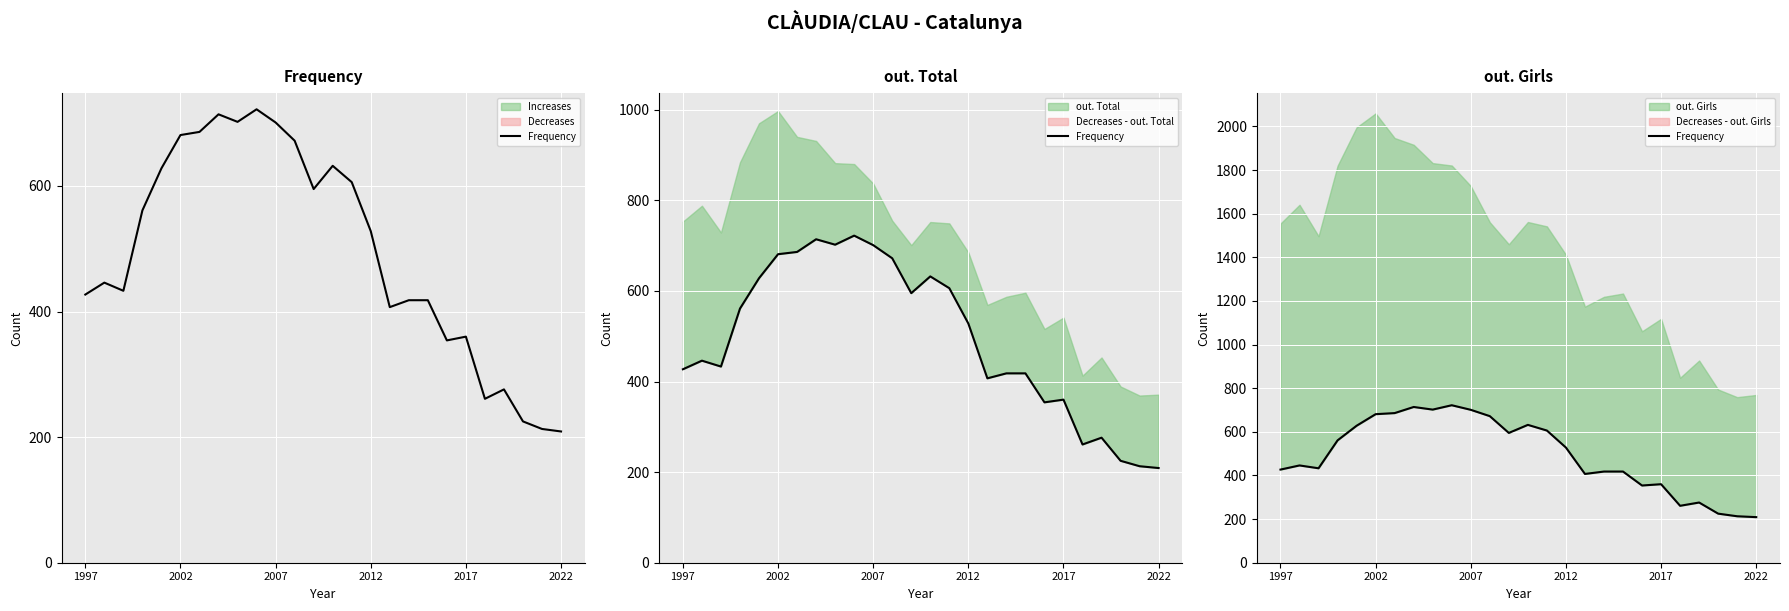

Does the chart display data point markers on the line(s)?

No